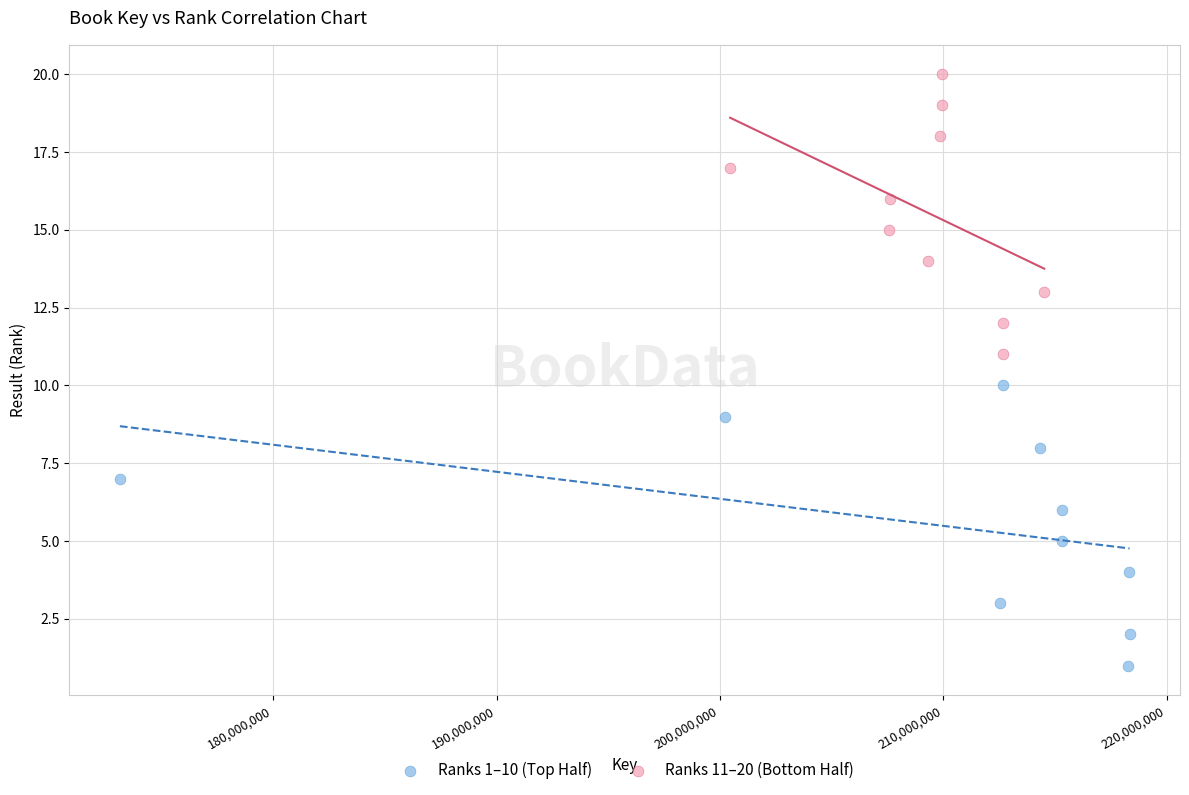

Which series reaches the minimum Y coordinate?

Ranks 1–10 (Top Half)